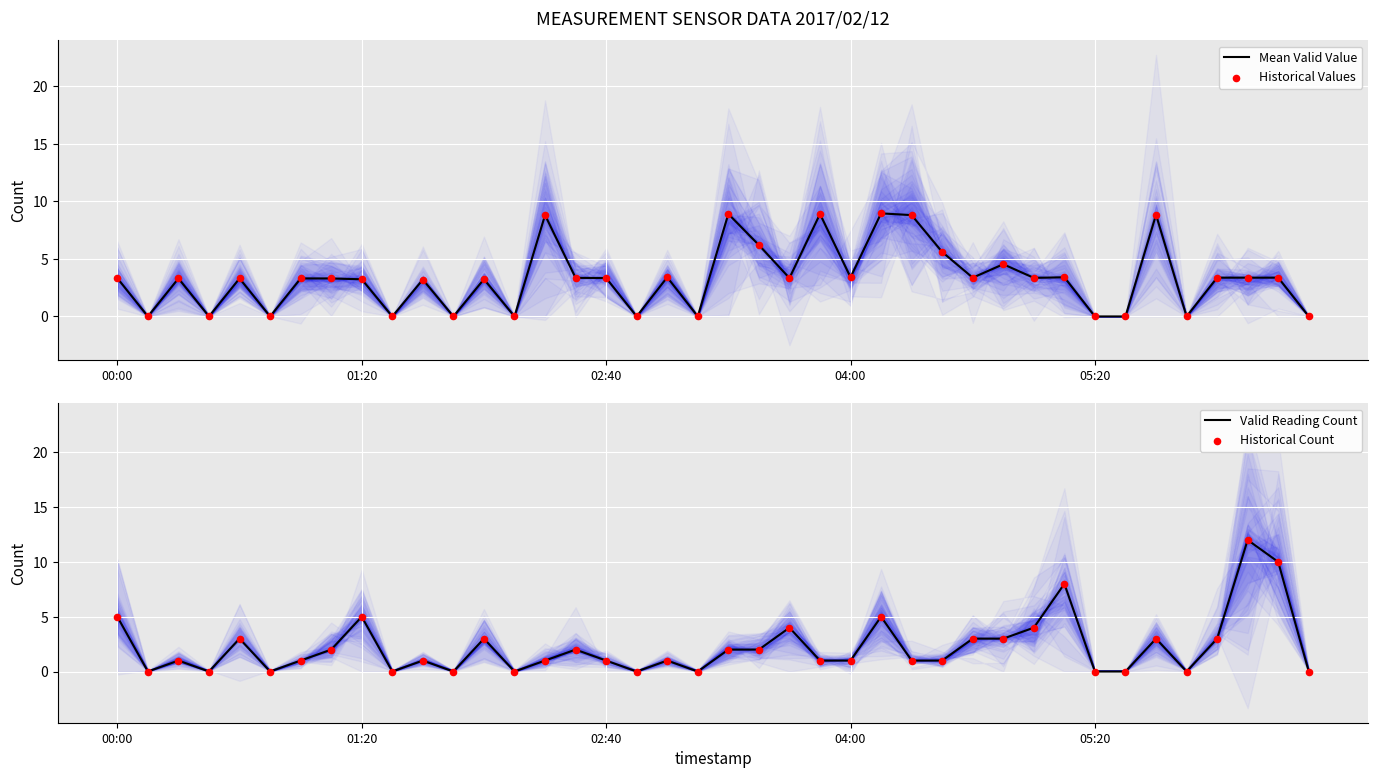

At which category is the sum across all series the highest?

37